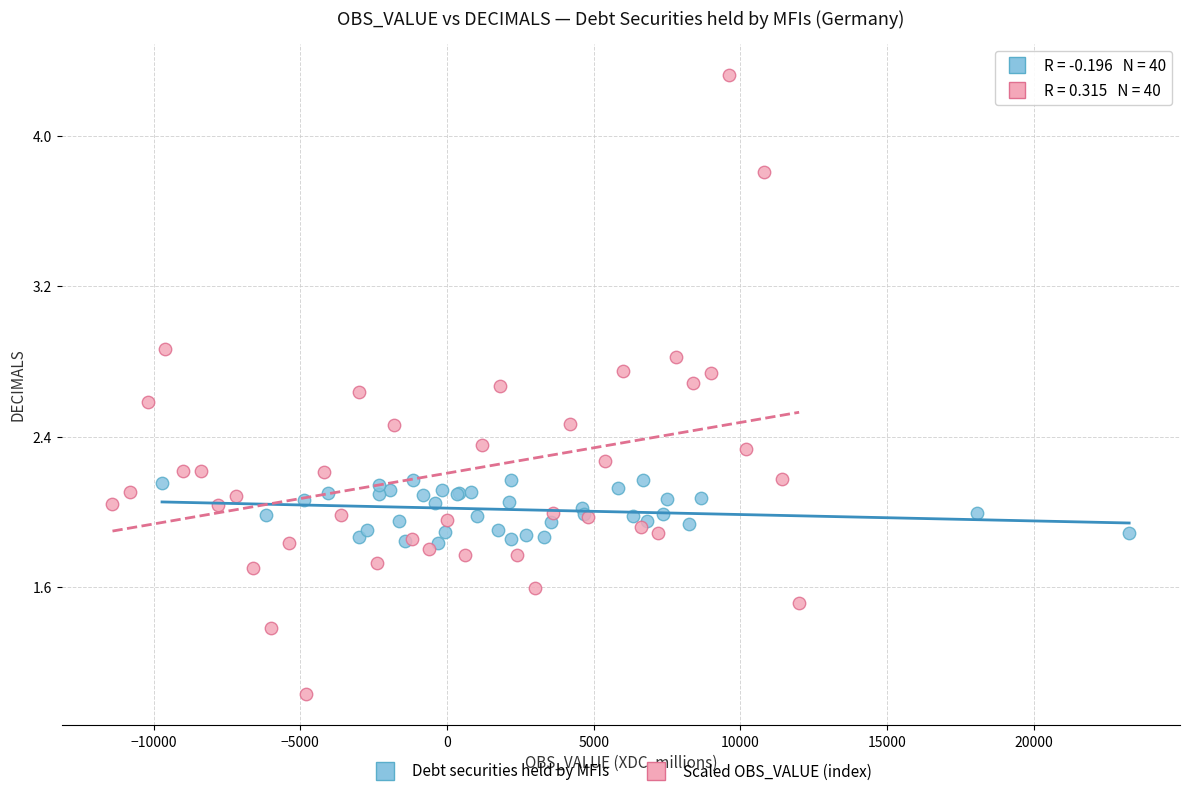

Which series reaches the minimum Y coordinate?

Scaled OBS_VALUE (index)